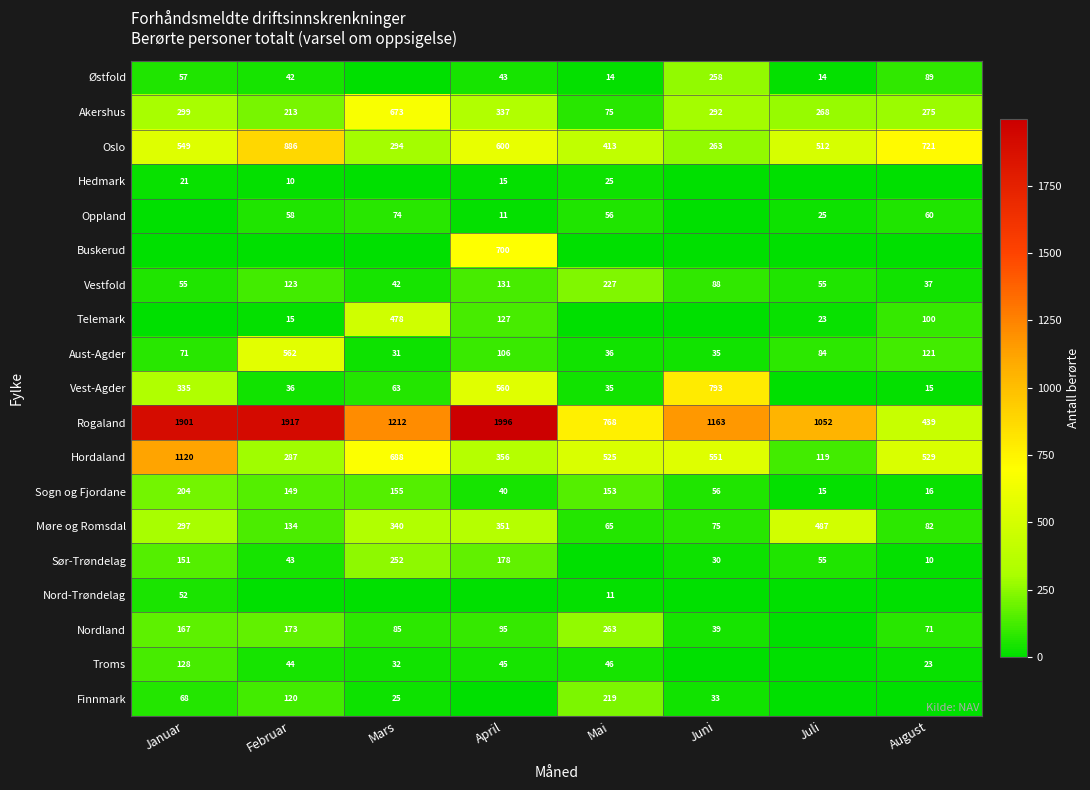

Rank the categories by Aust-Agder value from highest to lowest.

Februar, August, April, Juli, Januar, Mai, Juni, Mars